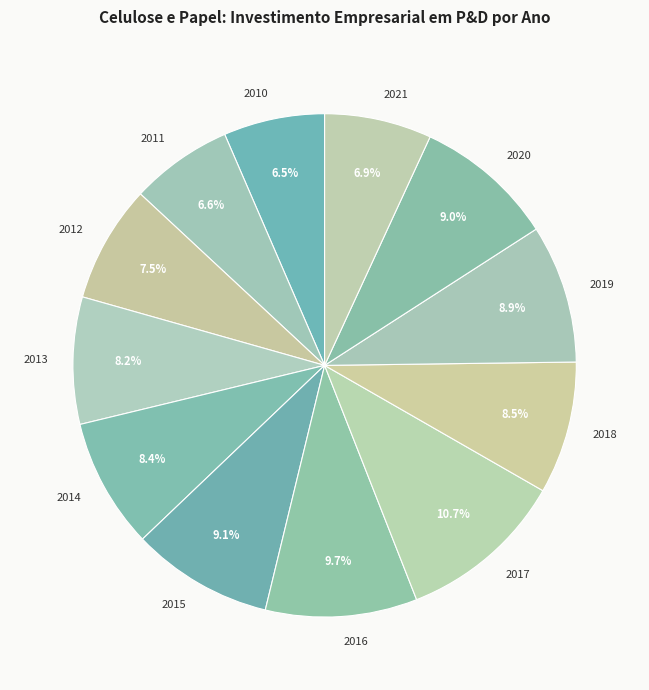

What is the total percentage of 2010 and 2013?

14.7%